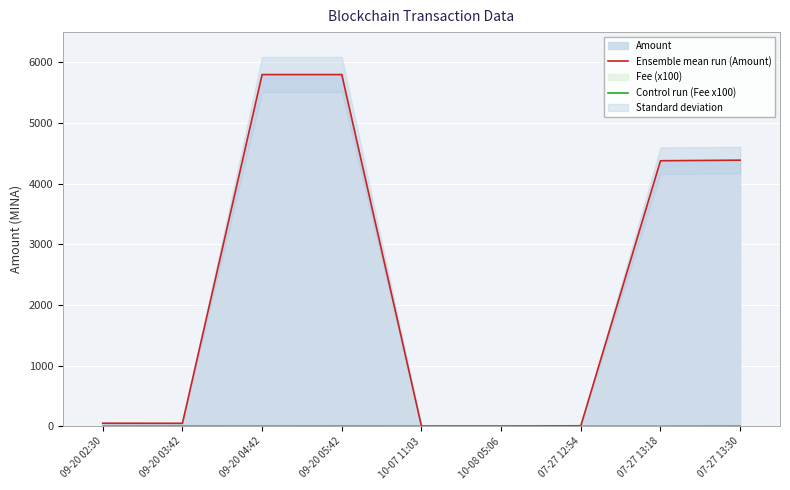

At which category is the sum across all series the highest?

09-20 05:42